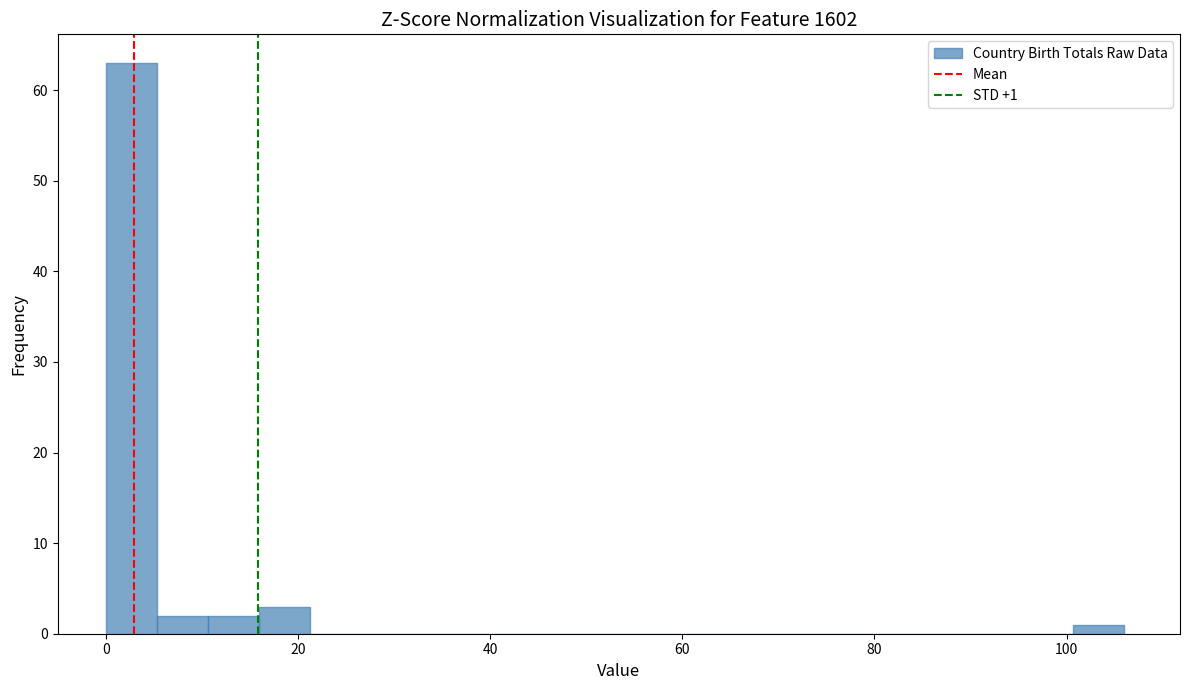

Around what value on the x-axis is the tallest bar? Give the approximate position of its centre, as read against the axis.

2